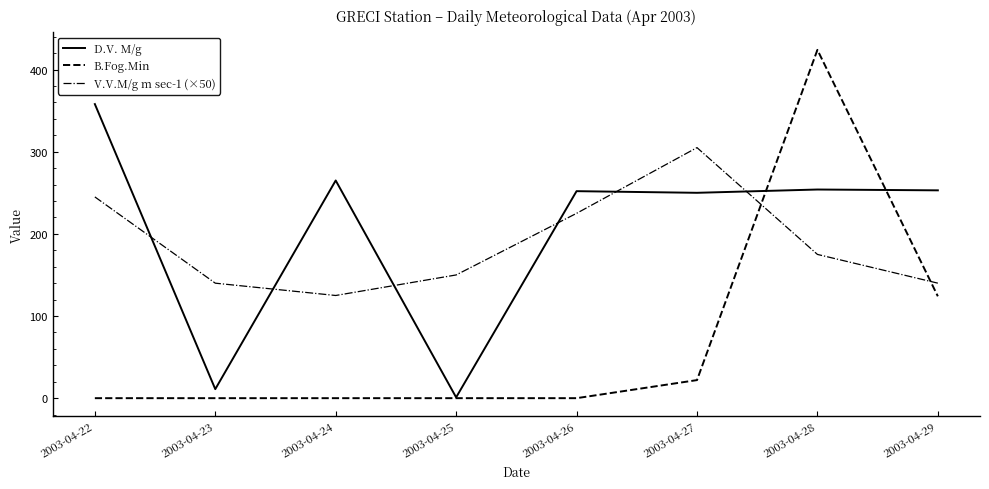

Which label corresponds to the largest value in the chart?

2003-04-28